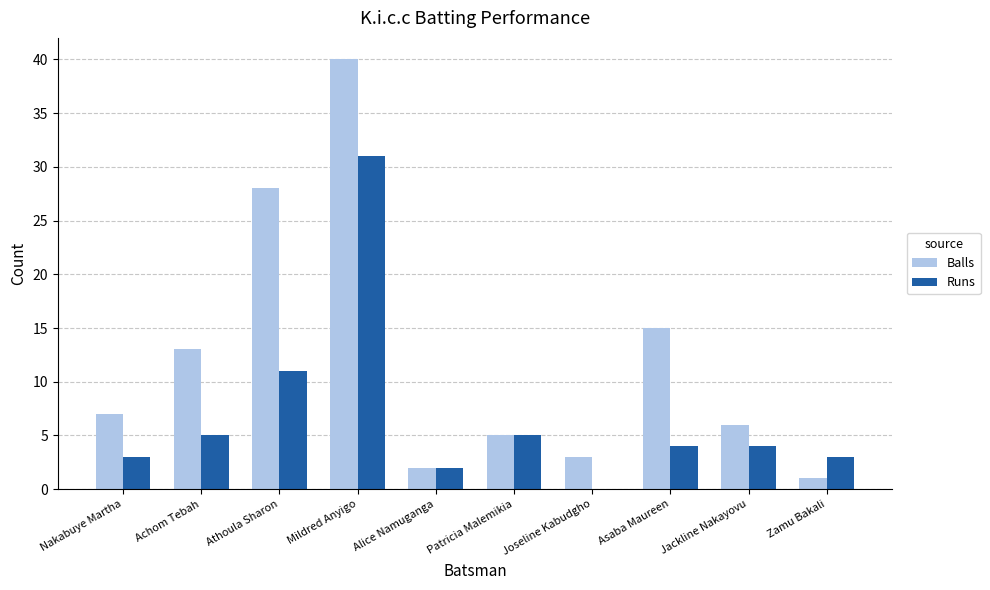

Which series has the largest total across all categories?

Balls